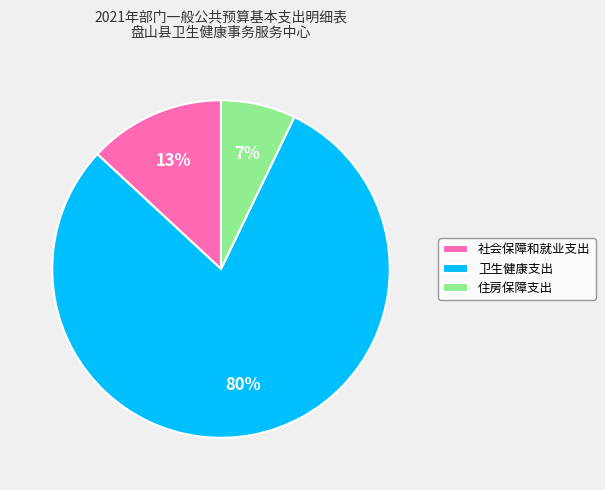

Between 卫生健康支出 and 社会保障和就业支出, which is larger?

卫生健康支出